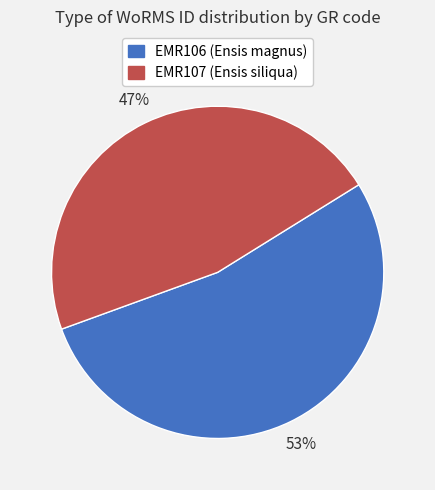

Which category accounts for the majority?

EMR106